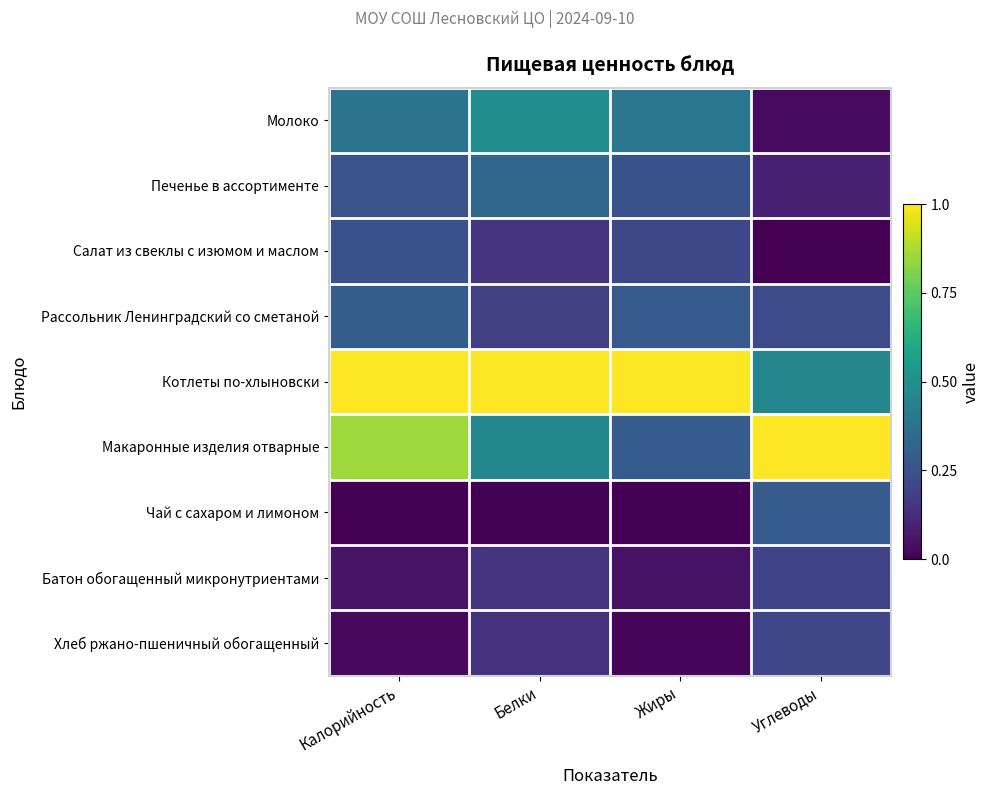

Reading left to right, list all the values displayed in this chart.

Молоко: Калорийность=0.4	Белки=0.5	Жиры=0.4	Углеводы=0.0
Печенье в ассортименте: Калорийность=0.3	Белки=0.3	Жиры=0.3	Углеводы=0.1
Салат из свеклы с изюмом и маслом: Калорийность=0.3	Белки=0.2	Жиры=0.2	Углеводы=0.0
Рассольник Ленинградский со сметаной: Калорийность=0.3	Белки=0.2	Жиры=0.3	Углеводы=0.2
Котлеты по-хлыновски: Калорийность=1.0	Белки=1.0	Жиры=1.0	Углеводы=0.5
Макаронные изделия отварные: Калорийность=0.9	Белки=0.5	Жиры=0.3	Углеводы=1.0
Чай с сахаром и лимоном: Калорийность=0.0	Белки=0.0	Жиры=0.0	Углеводы=0.3
Батон обогащенный микронутриентами: Калорийность=0.1	Белки=0.2	Жиры=0.0	Углеводы=0.2
Хлеб ржано-пшеничный обогащенный: Калорийность=0.0	Белки=0.1	Жиры=0.0	Углеводы=0.2